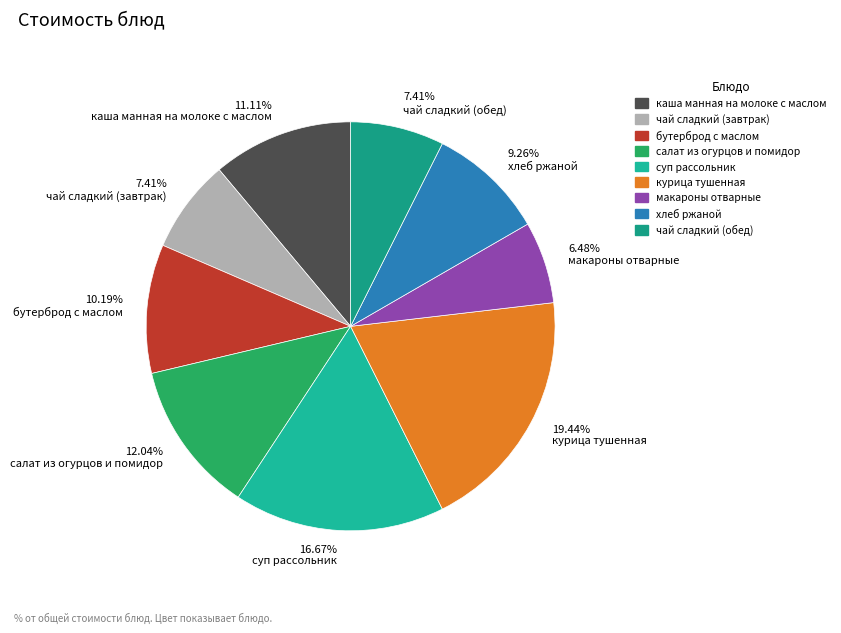

Count the number of slices in the pie.

9